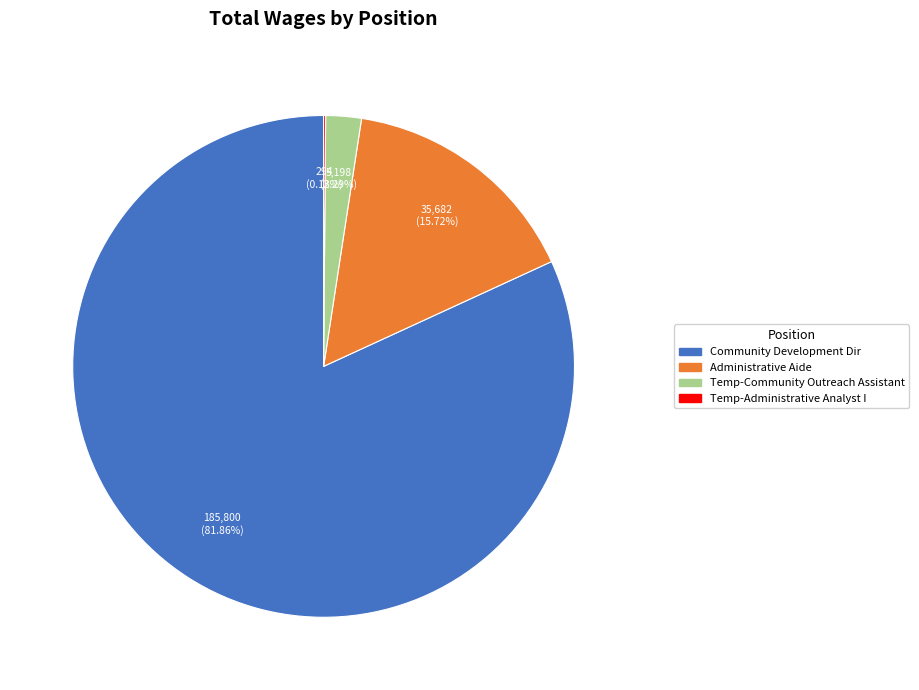

Which slice is the largest?

Community Development Dir